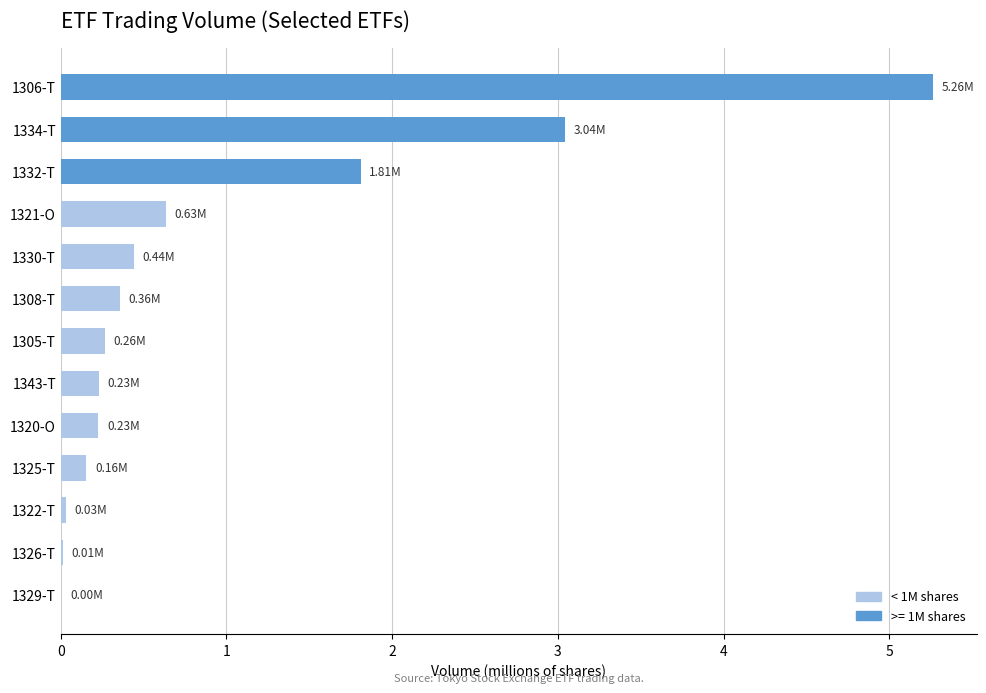

What is the sum of all values?

12.5